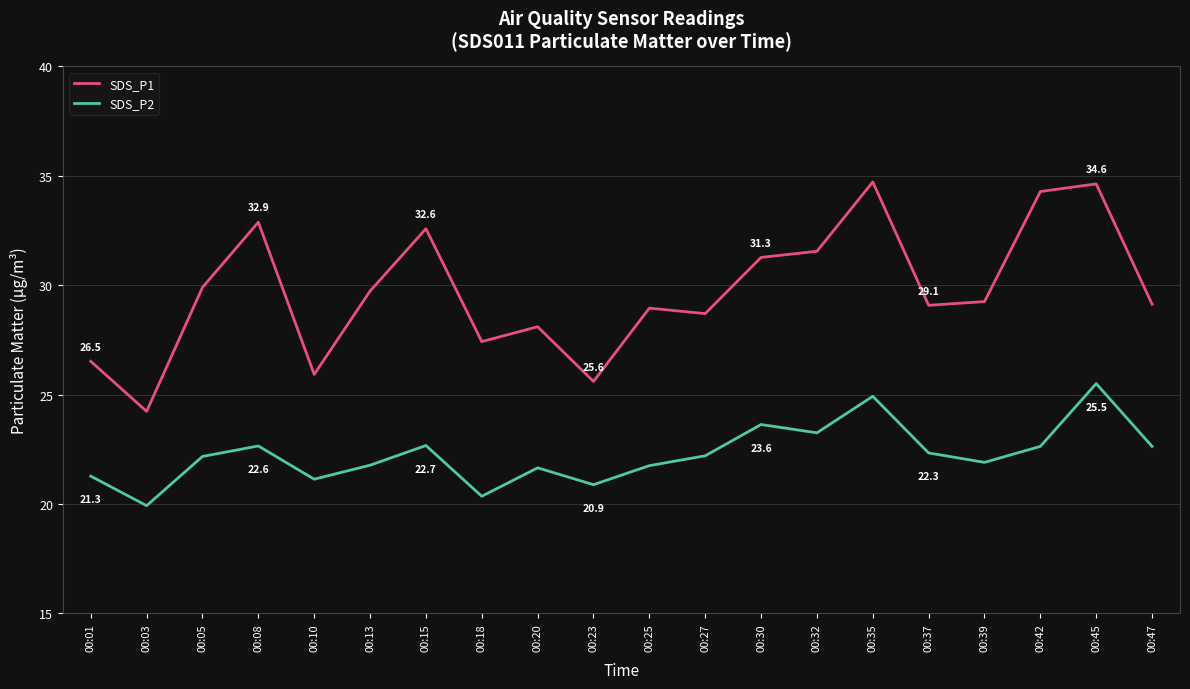

True or false: SDS_P1 and SDS_P2 intersect in this chart.

False